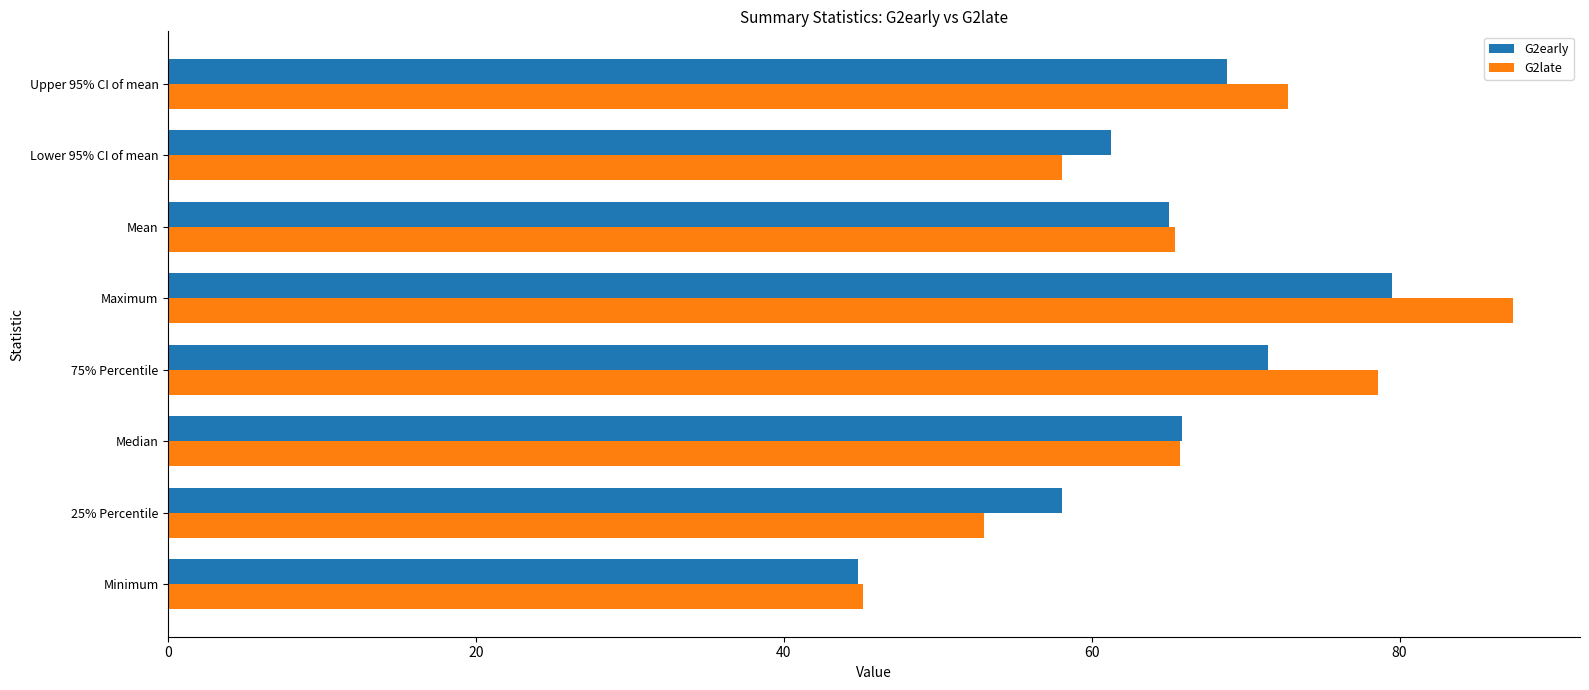

How many data points in G2late are above 65?

5